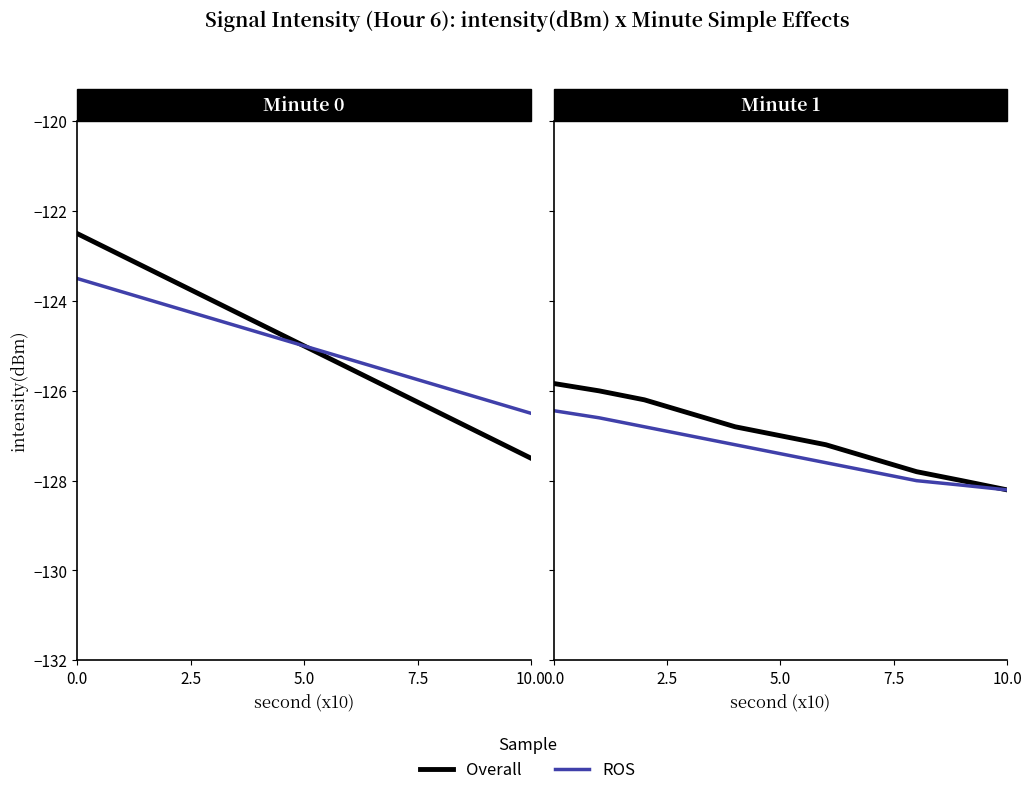

At how many categories does at least one series exceed -128?

9